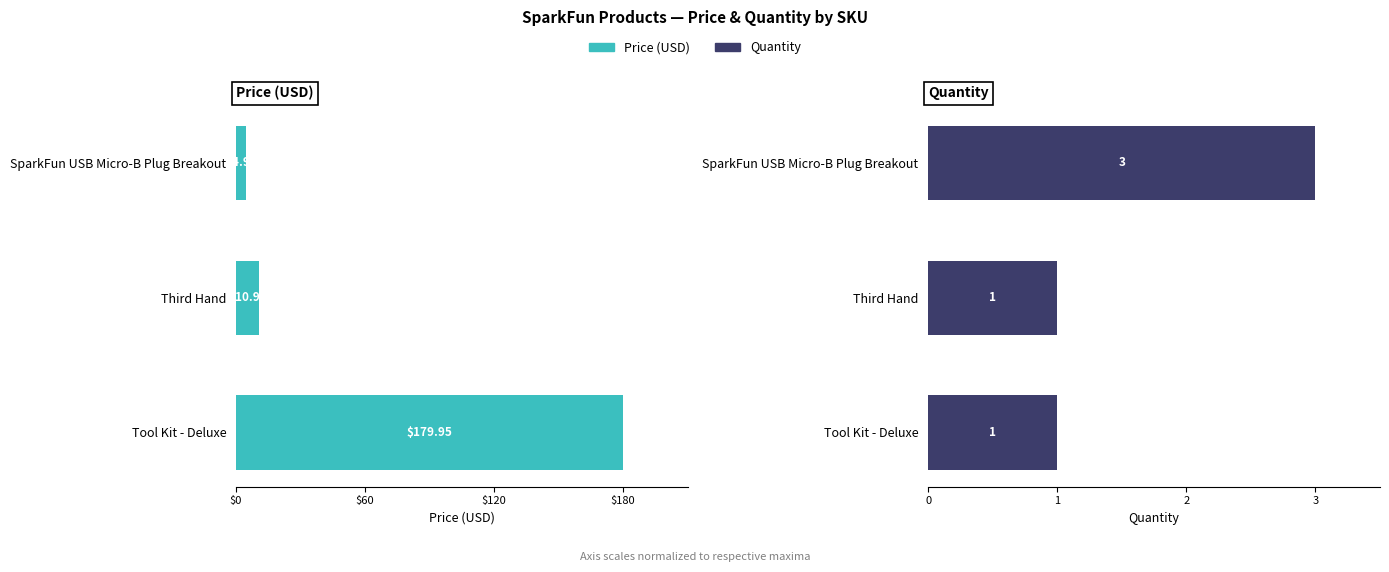

Which has a higher value, Third Hand or SparkFun USB Micro-B Plug Breakout?

Third Hand